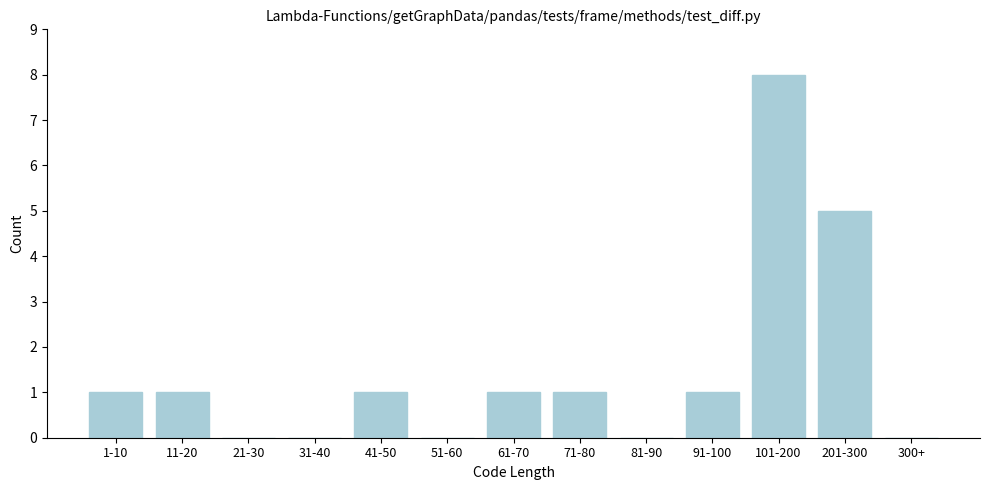

Reading left to right, what are all the values shown in this chart?

1-10=1	11-20=1	21-30=0	31-40=0	41-50=1	51-60=0	61-70=1	71-80=1	81-90=0	91-100=1	101-200=8	201-300=5	300+=0